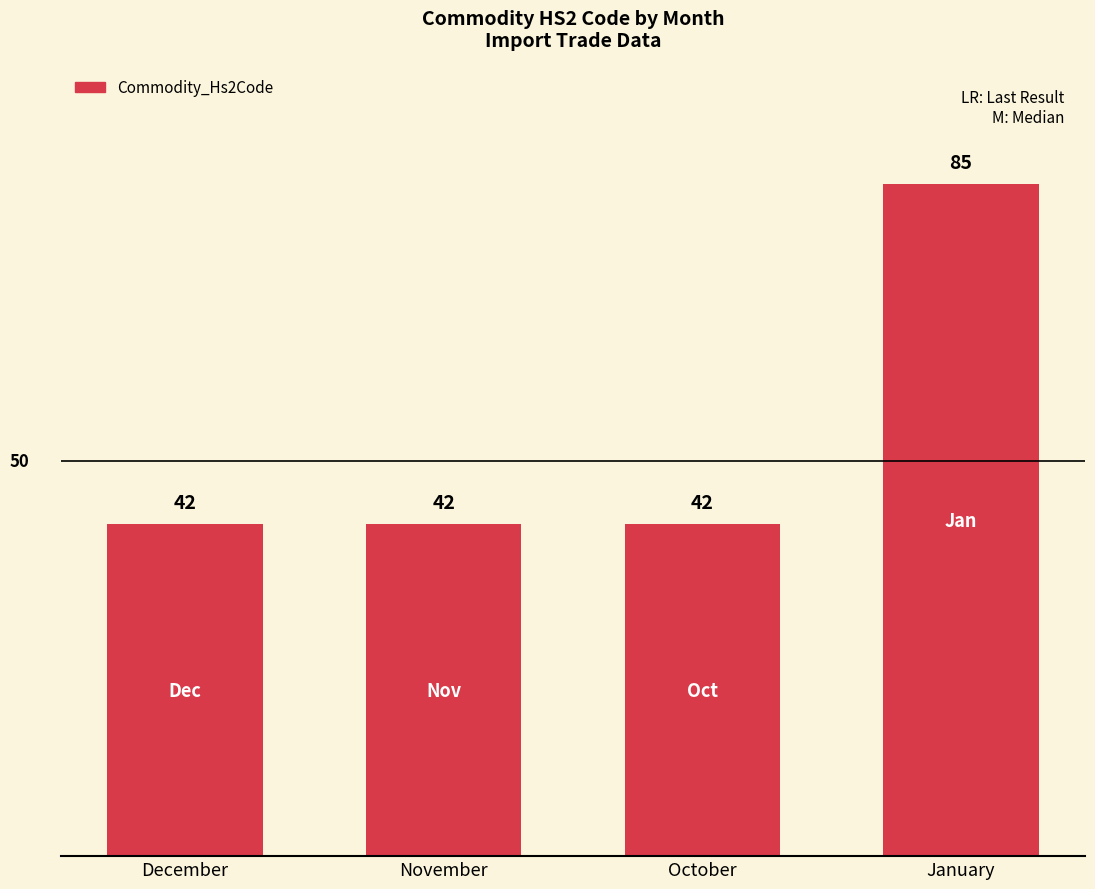

How many data points are above 42?

1